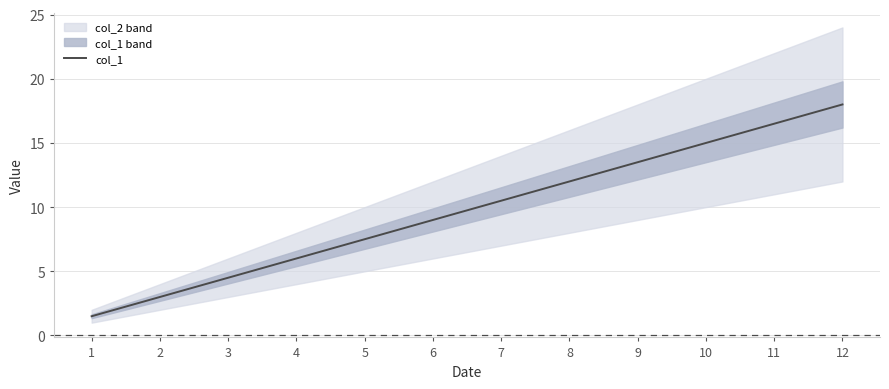

What is the approximate value at 1?

1.5